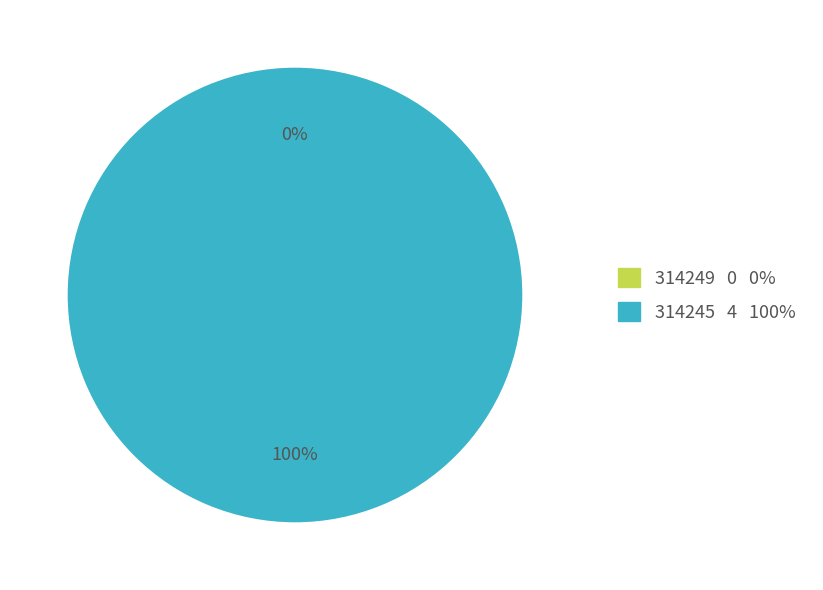

What percentage do 314245 and 314249 together represent?

100.0%